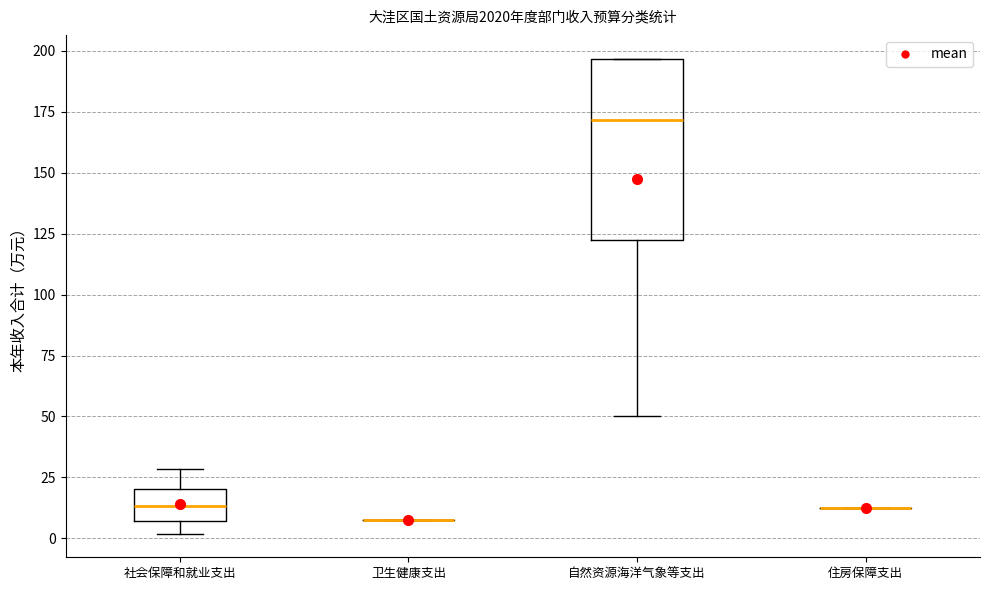

Reading left to right, read every box against the y-axis: the position of its median line, the range the box covers, and the ends of its whiskers. The values are not printed on the chart, so give them approximately, as read against the axis.

社会保障和就业支出: median 15, box 5 to 20, whiskers 0 to 30
卫生健康支出: box collapsed to a line at 10, whiskers 10 to 10
自然资源海洋气象等支出: median 170, box 125 to 195, whiskers 50 to 195
住房保障支出: box collapsed to a line at 10, whiskers 10 to 10